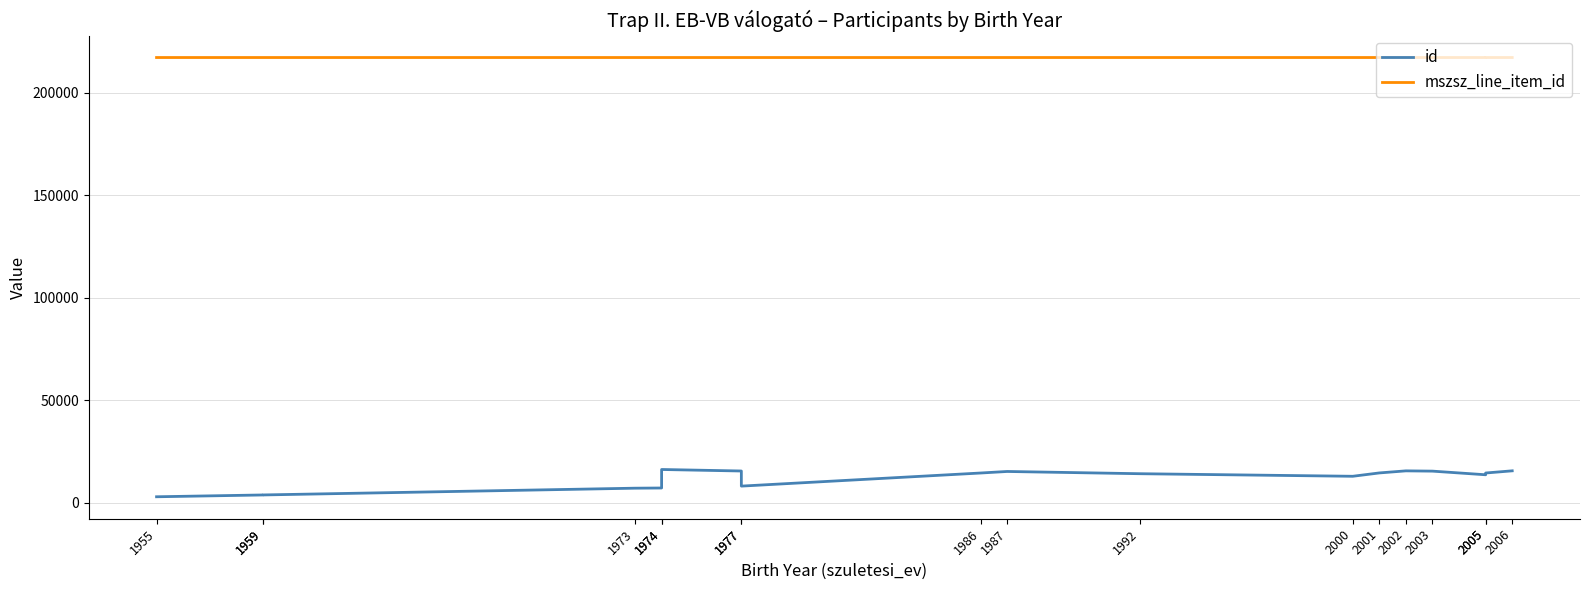

The mszsz_line_item_id series shows 217244 at 1974. True or false?

True